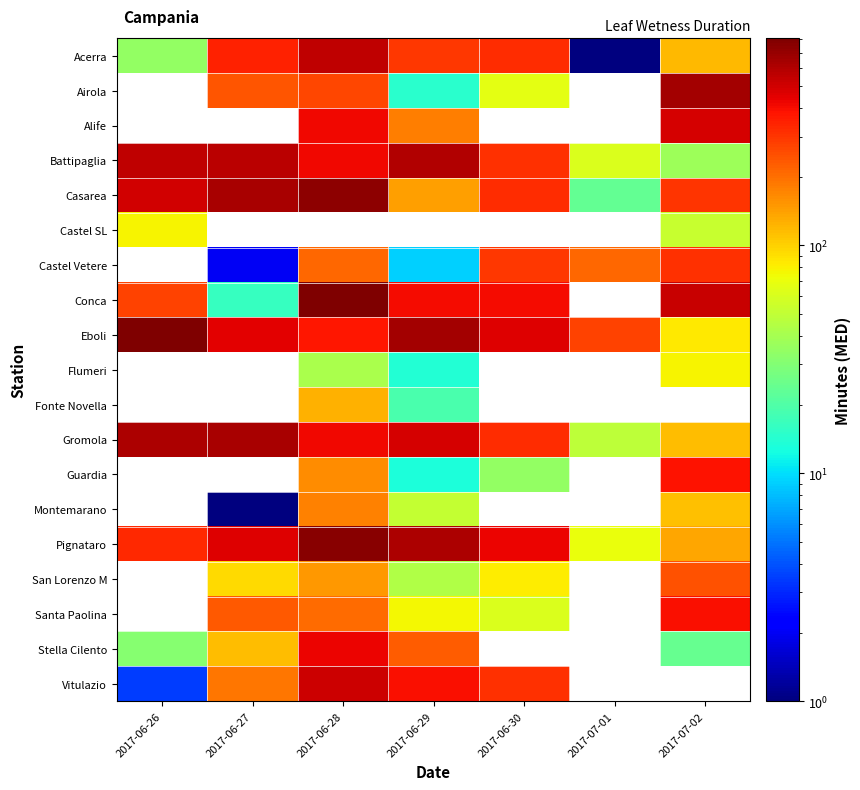

How many data points does each series have?

7